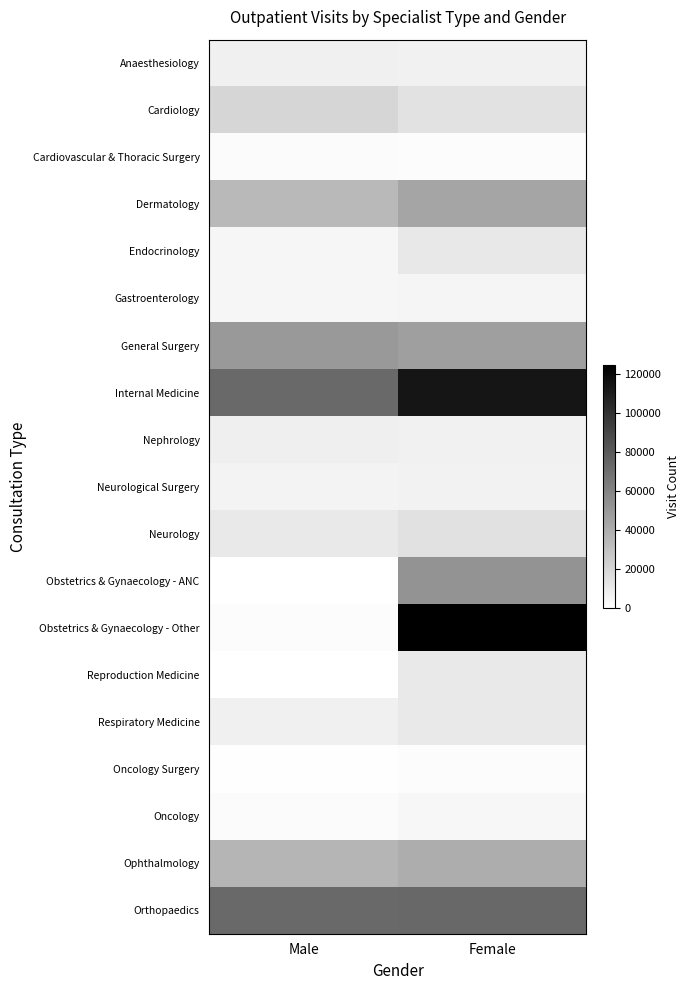

Which series has the largest range (max minus min)?

Obstetrics & Gynaecology - Other